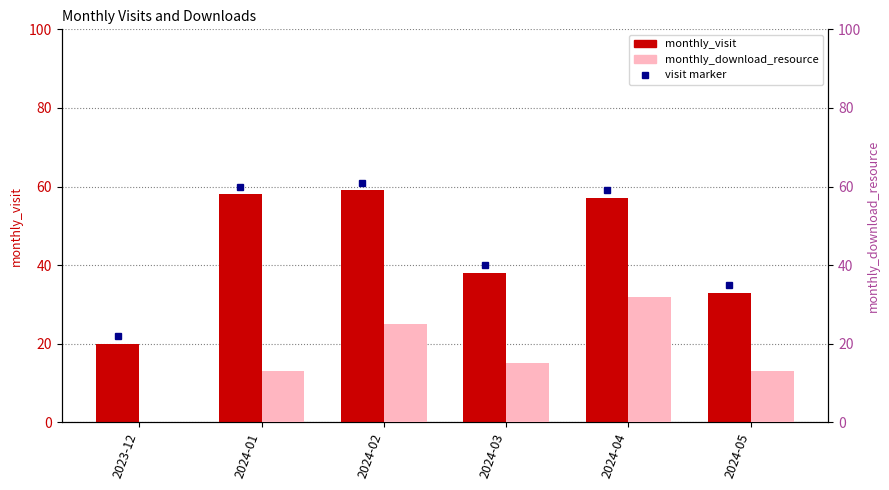

Reading right to left, transcribe all the data shown in this chart.

monthly_visit: 33	57	38	59	58	20
monthly_download_resource: 13	32	15	25	13	0